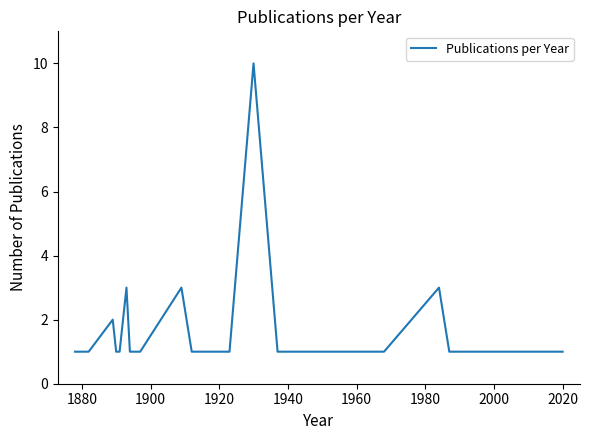

What is the greatest value displayed?

10